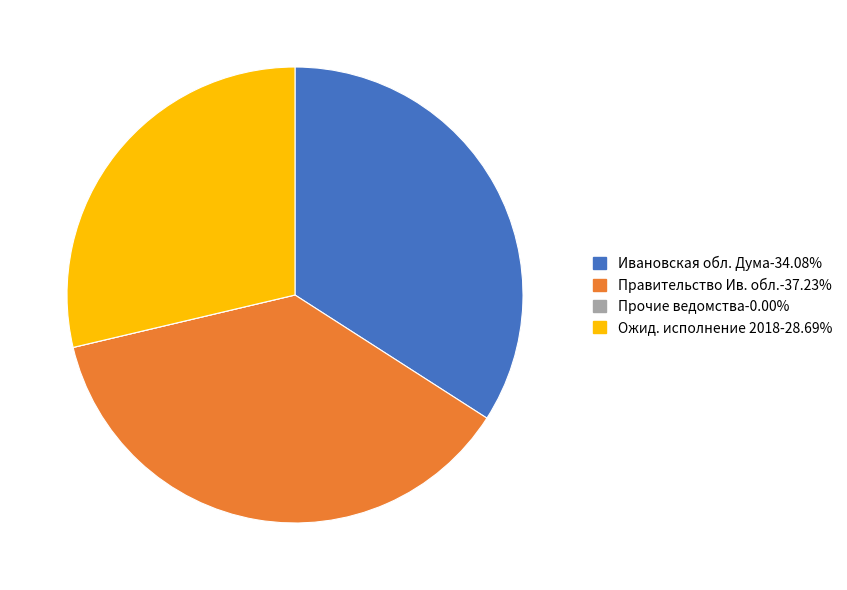

Is there any slice that represents more than half of the pie?

No